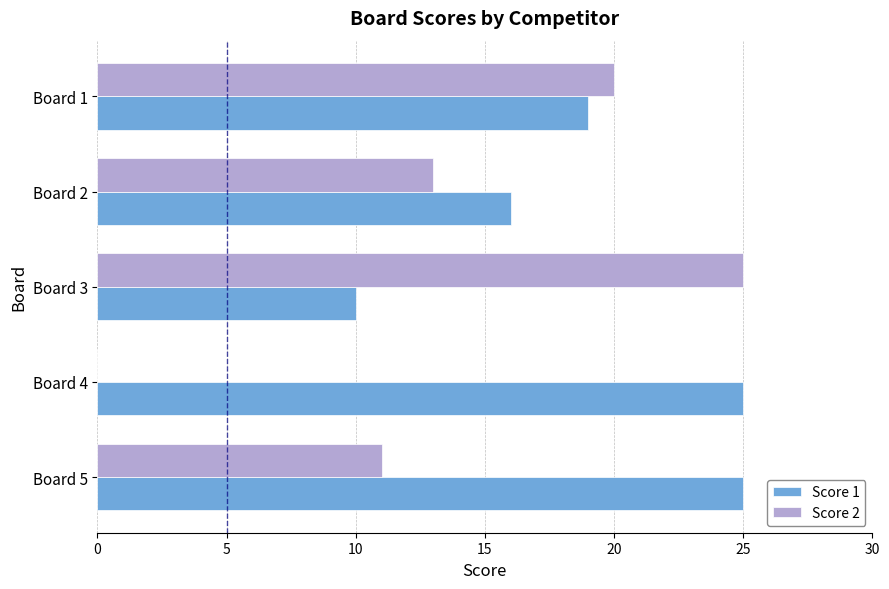

Which series has the largest total across all categories?

Score 1